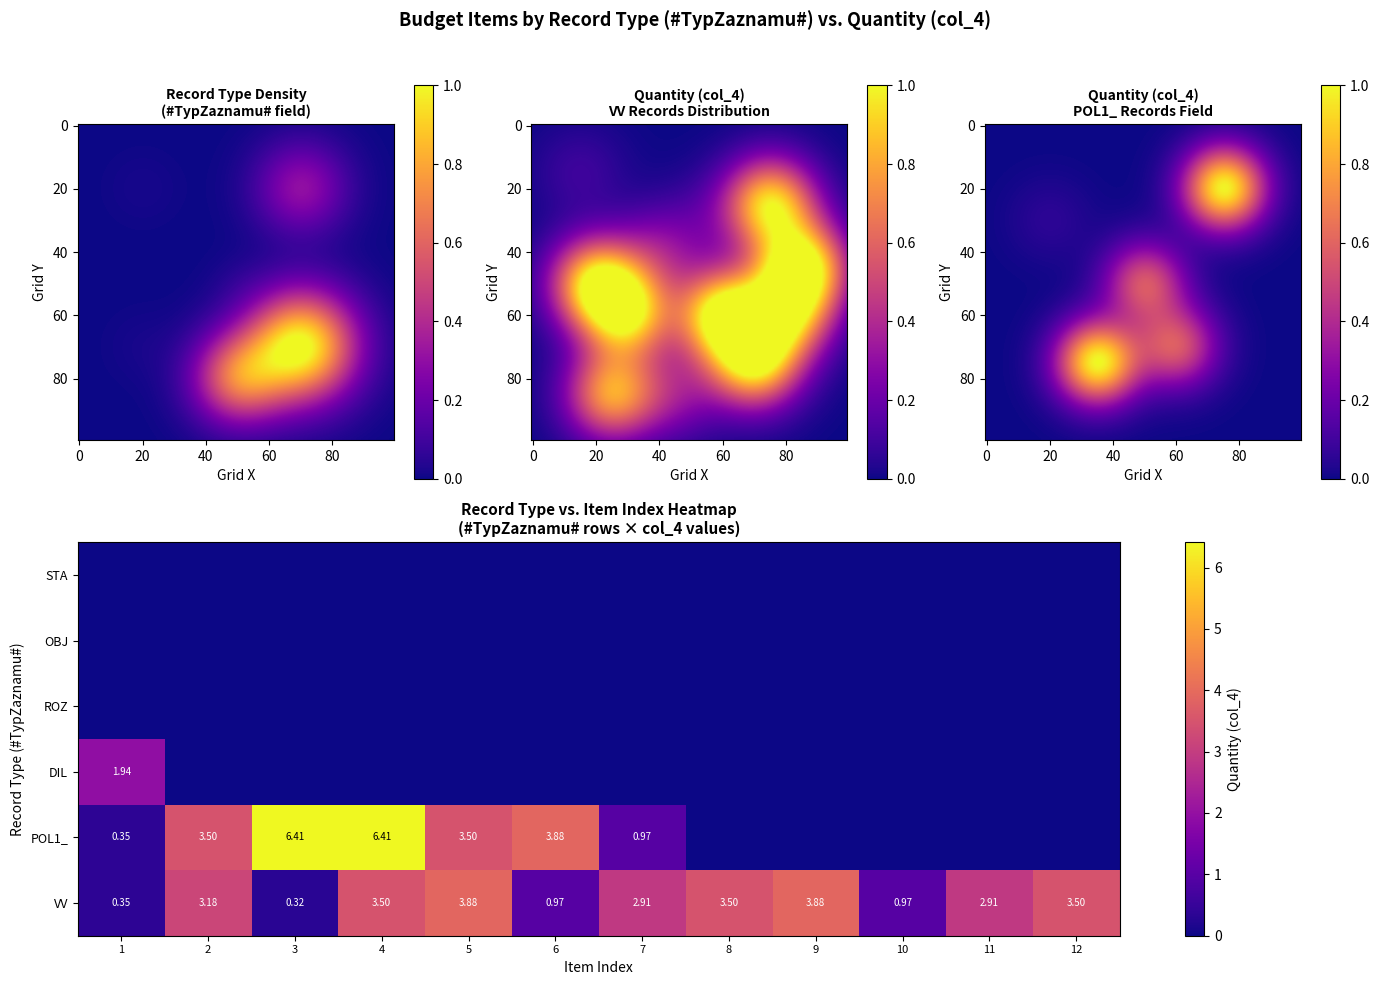

Which series has the largest total across all categories?

VV